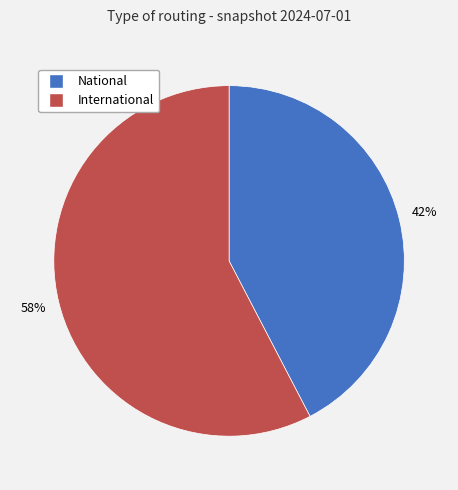

How many segments does this pie chart have?

2